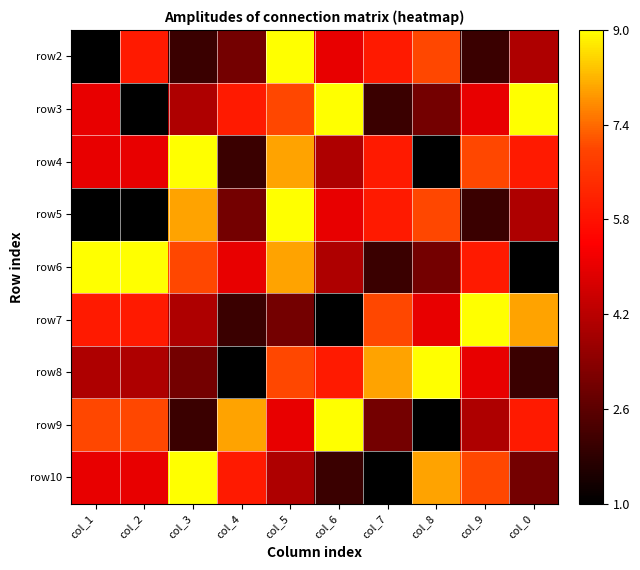

Reading right to left, list all the values displayed in this chart.

row2: col_0=4	col_9=2	col_8=7	col_7=6	col_6=5	col_5=9	col_4=3	col_3=2	col_2=6	col_1=1
row3: col_0=9	col_9=5	col_8=3	col_7=2	col_6=9	col_5=7	col_4=6	col_3=4	col_2=1	col_1=5
row4: col_0=6	col_9=7	col_8=1	col_7=6	col_6=4	col_5=8	col_4=2	col_3=9	col_2=5	col_1=5
row5: col_0=4	col_9=2	col_8=7	col_7=6	col_6=5	col_5=9	col_4=3	col_3=8	col_2=1	col_1=1
row6: col_0=1	col_9=6	col_8=3	col_7=2	col_6=4	col_5=8	col_4=5	col_3=7	col_2=9	col_1=9
row7: col_0=8	col_9=9	col_8=5	col_7=7	col_6=1	col_5=3	col_4=2	col_3=4	col_2=6	col_1=6
row8: col_0=2	col_9=5	col_8=9	col_7=8	col_6=6	col_5=7	col_4=1	col_3=3	col_2=4	col_1=4
row9: col_0=6	col_9=4	col_8=1	col_7=3	col_6=9	col_5=5	col_4=8	col_3=2	col_2=7	col_1=7
row10: col_0=3	col_9=7	col_8=8	col_7=1	col_6=2	col_5=4	col_4=6	col_3=9	col_2=5	col_1=5